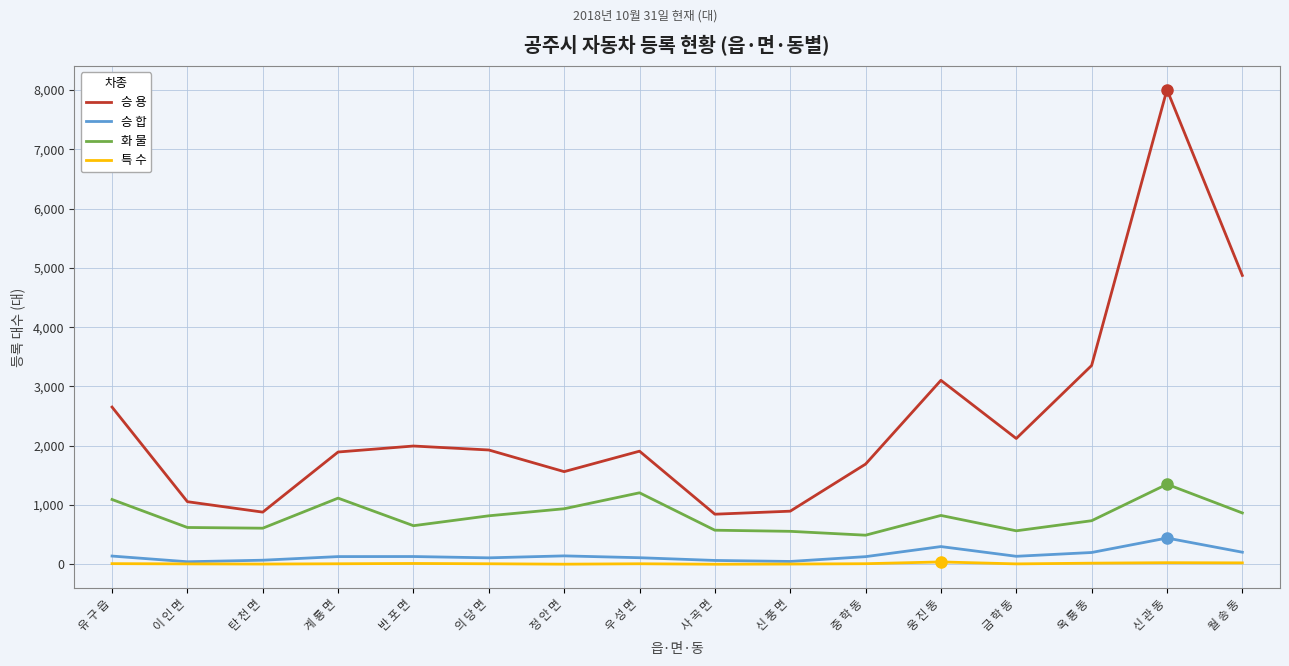

At which category is the sum across all series the highest?

신 관 동